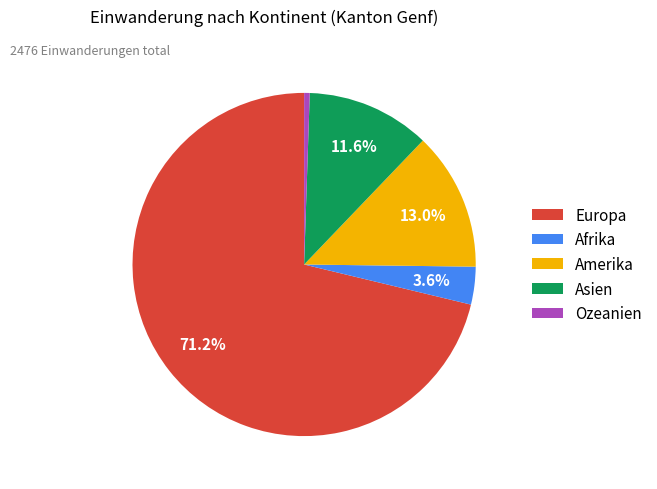

Which slice is the largest?

Europa